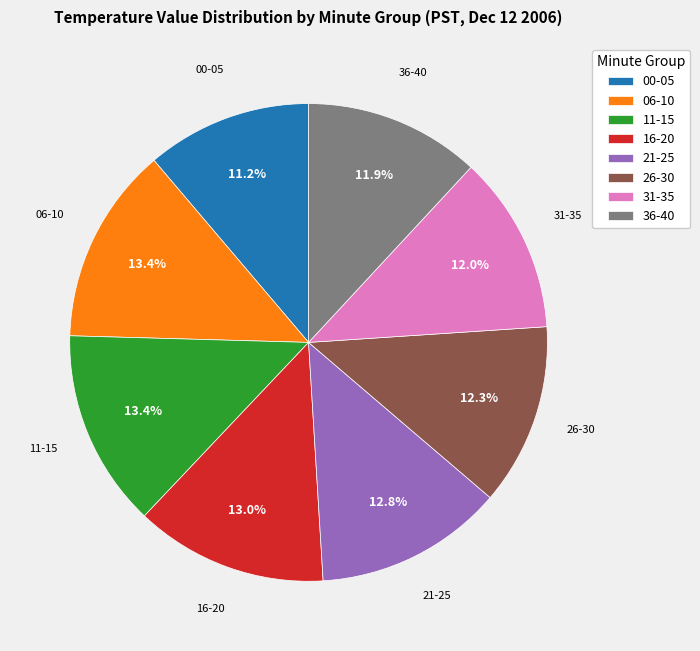

To the nearest percent, what is the average slice percentage?

12%